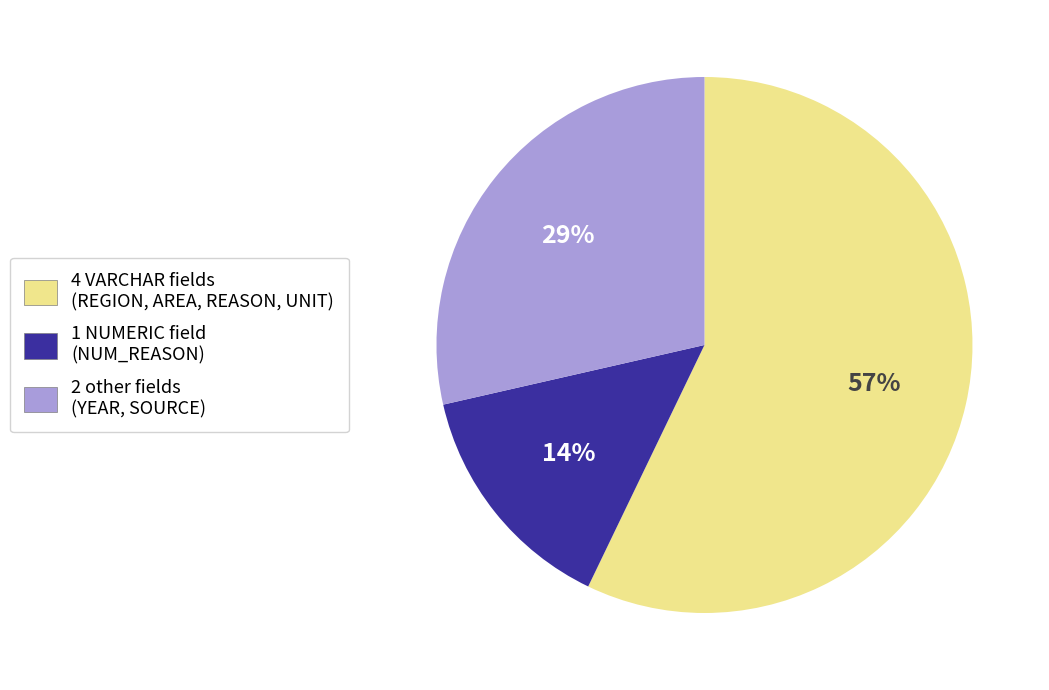

To the nearest percent, what is the difference between the largest and smallest slice percentages?

43%